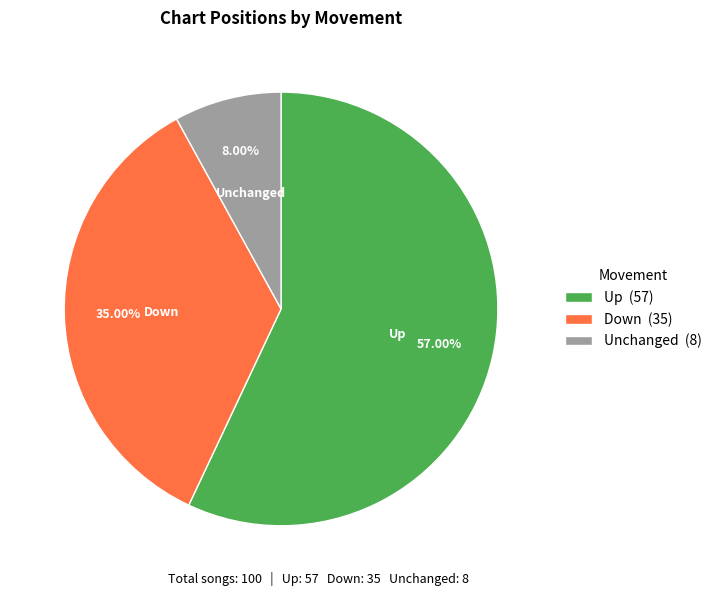

Does Up (57) represent more than half of the total?

Yes